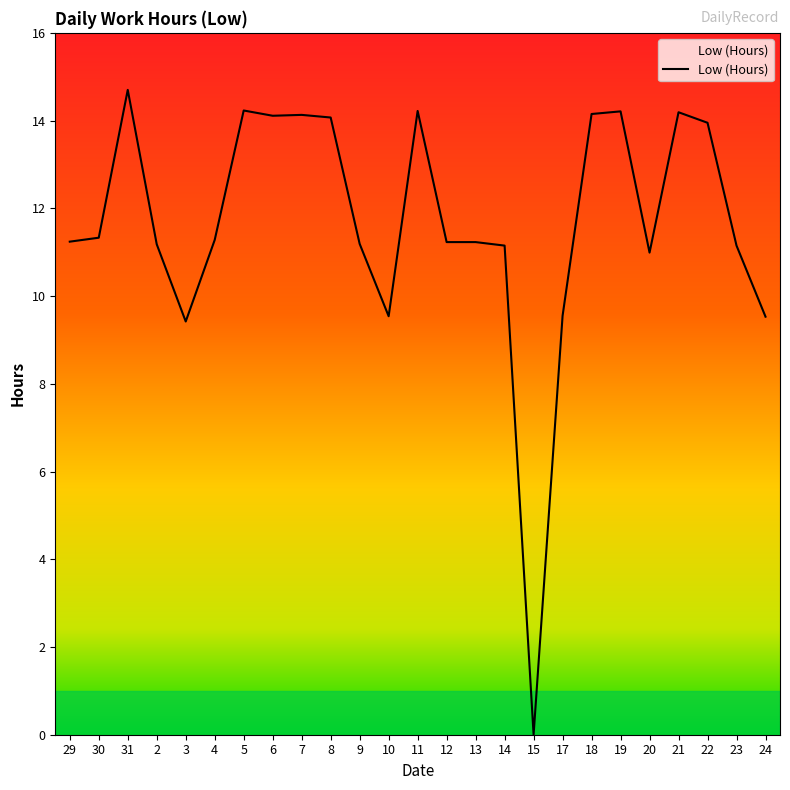

What is the difference between the values at 18 and 19?

0.1